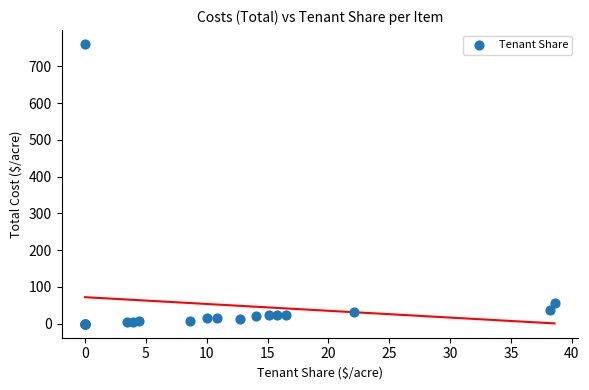

What Y value in the scatter plot is closest to 380?

57.6